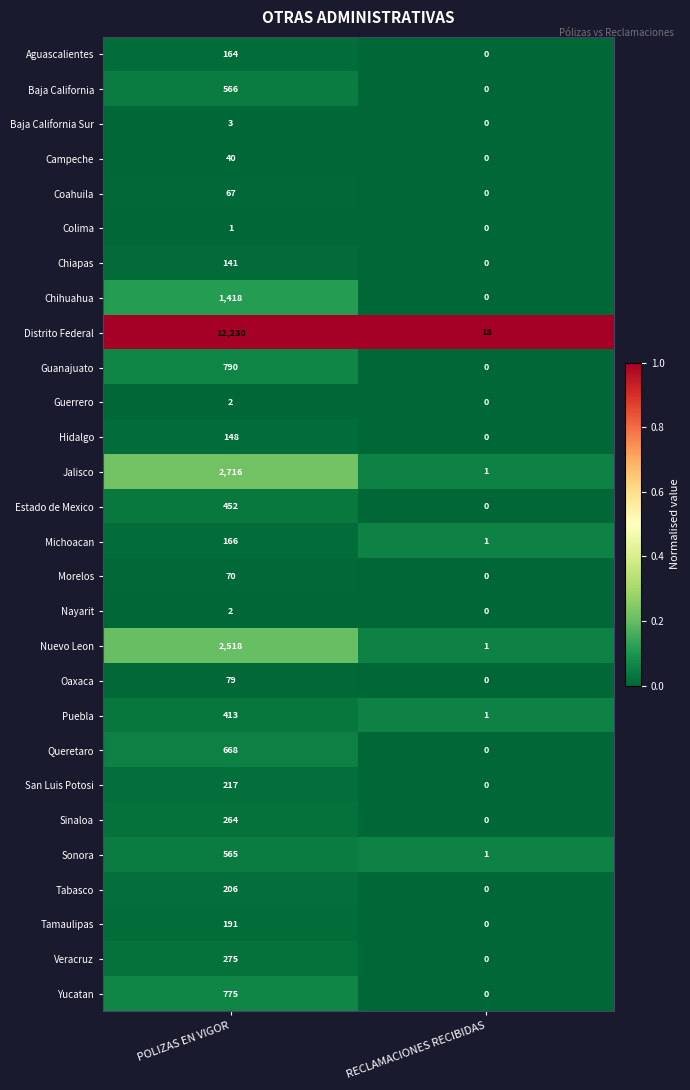

The Sonora series shows 888 at POLIZAS EN VIGOR. True or false?

False